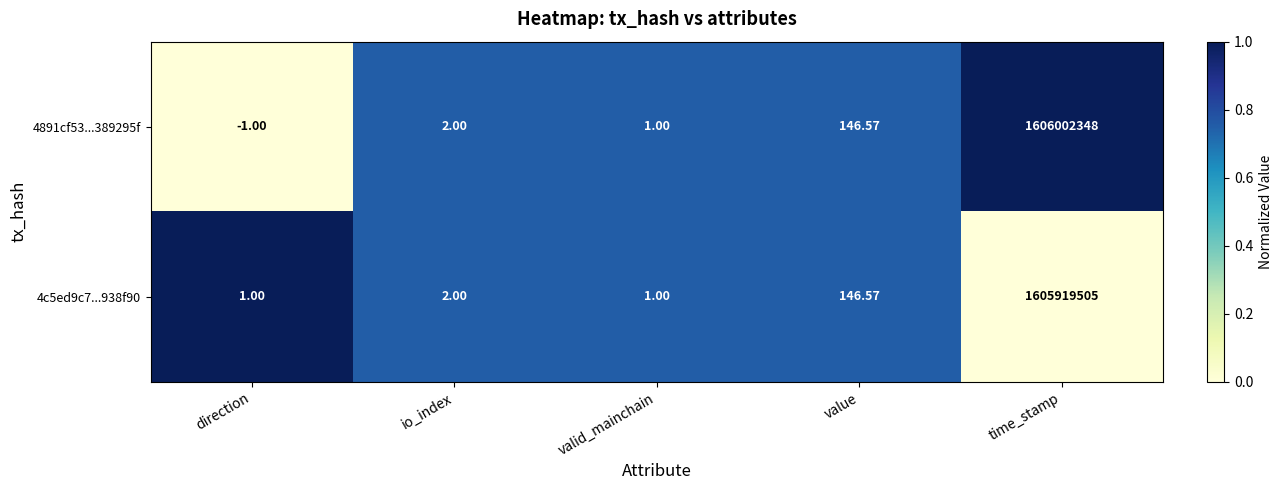

At which label does 4c5ed9c7...938f90 reach its peak?

time_stamp